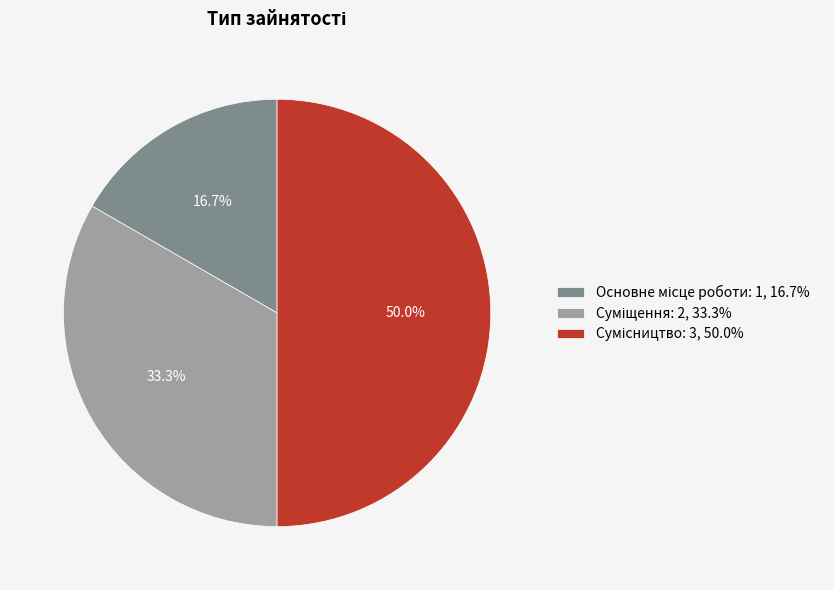

Count the number of slices in the pie.

3